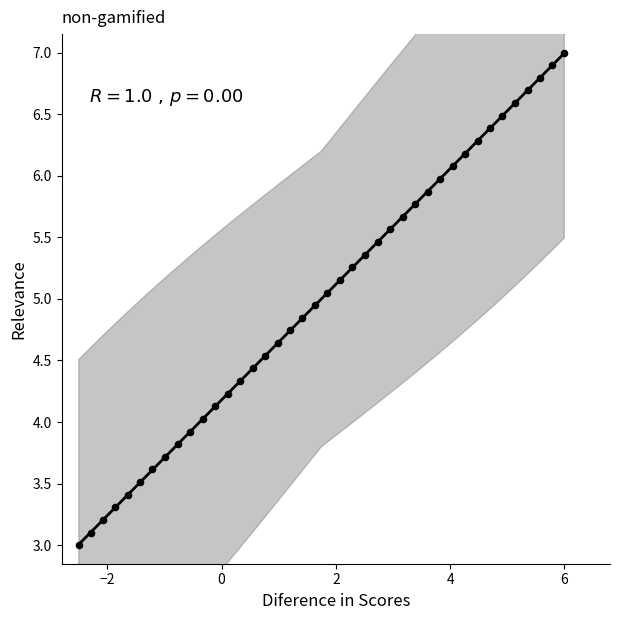

What is the range of X values (max minus min)?

8.5